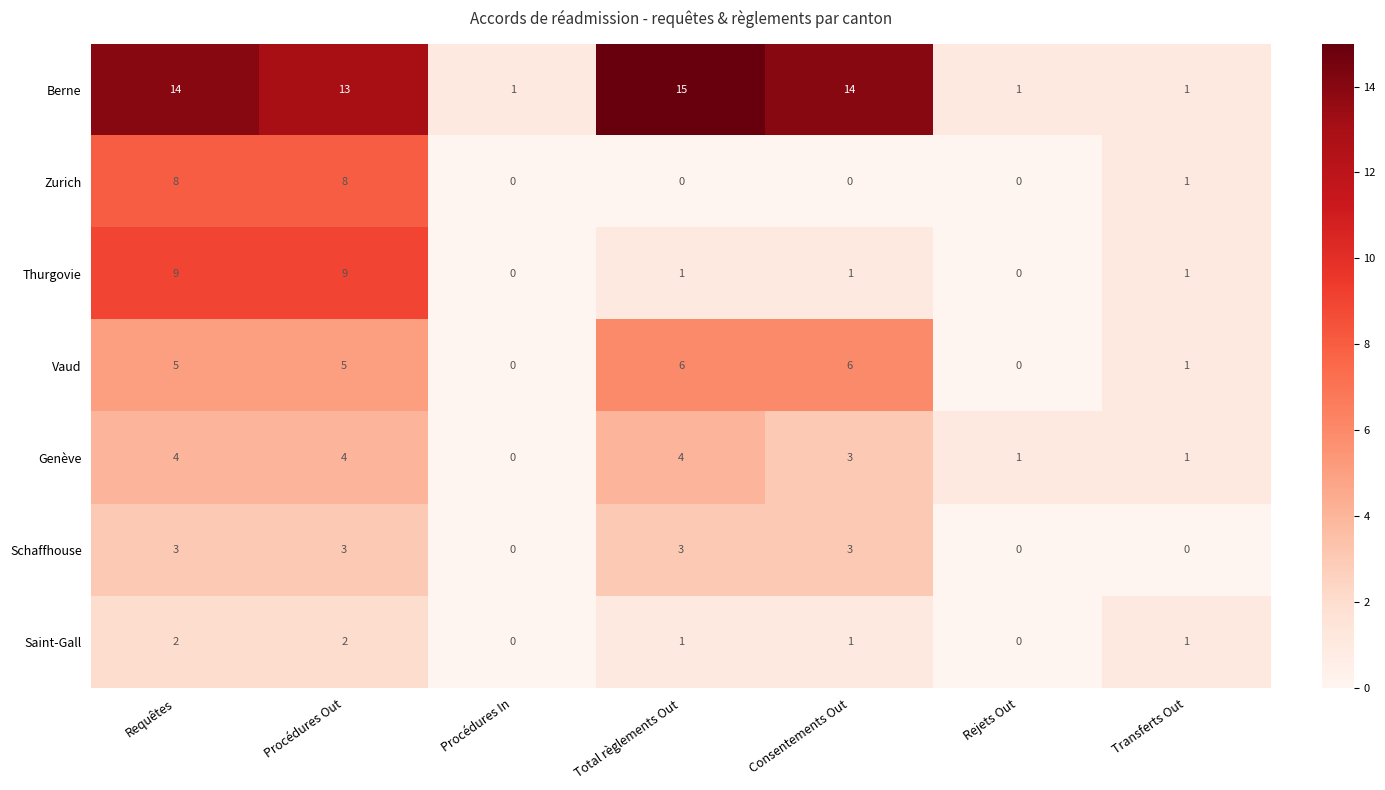

What value does the Zurich series have at Procédures Out?

8